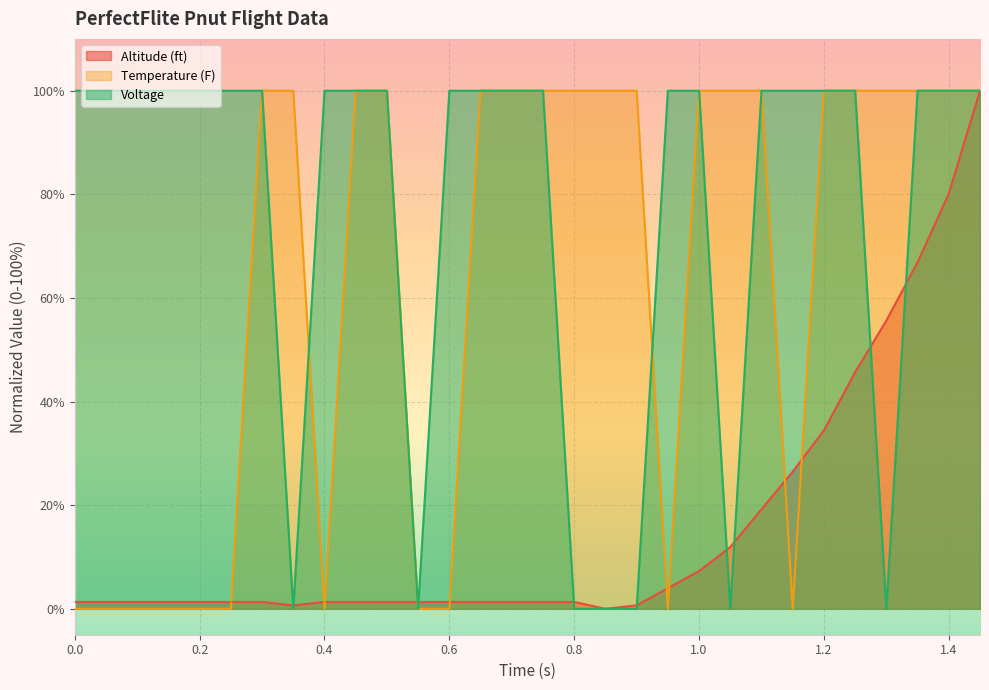

True or false: Altitude (ft) and Voltage intersect in this chart.

True